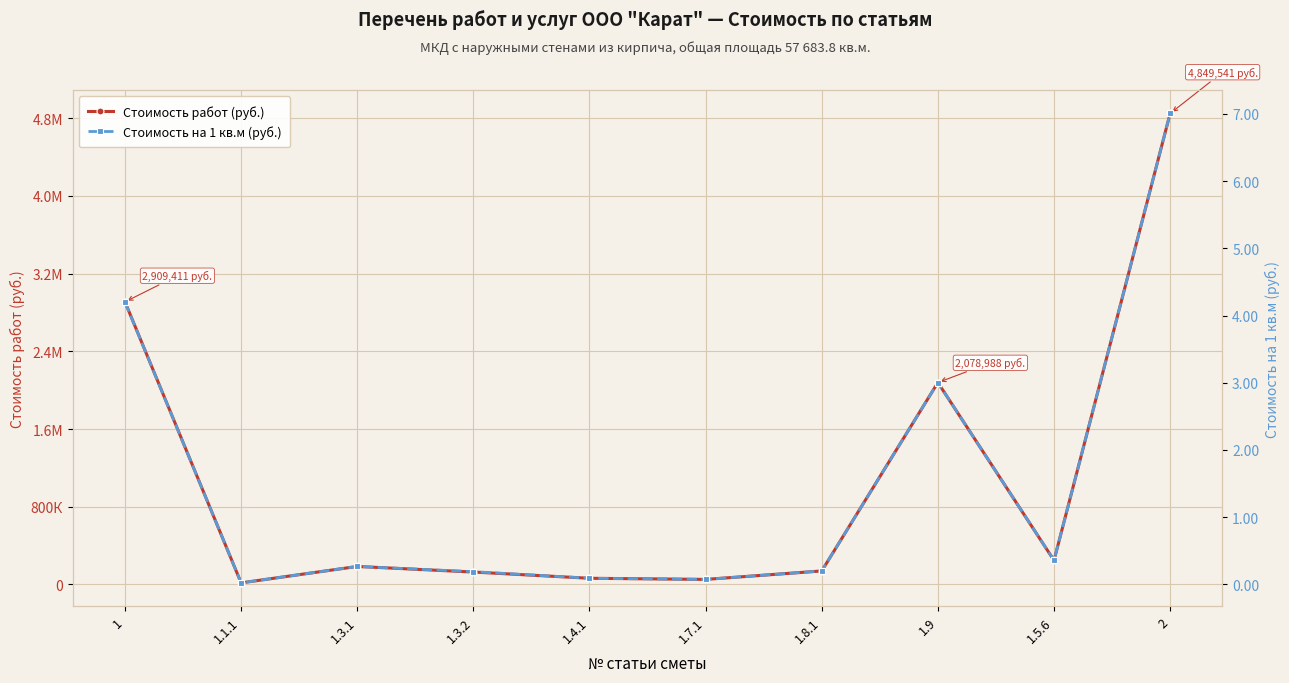

Is it true that Стоимость работ (руб.) equals 59318.7 at 1.3.2?

False